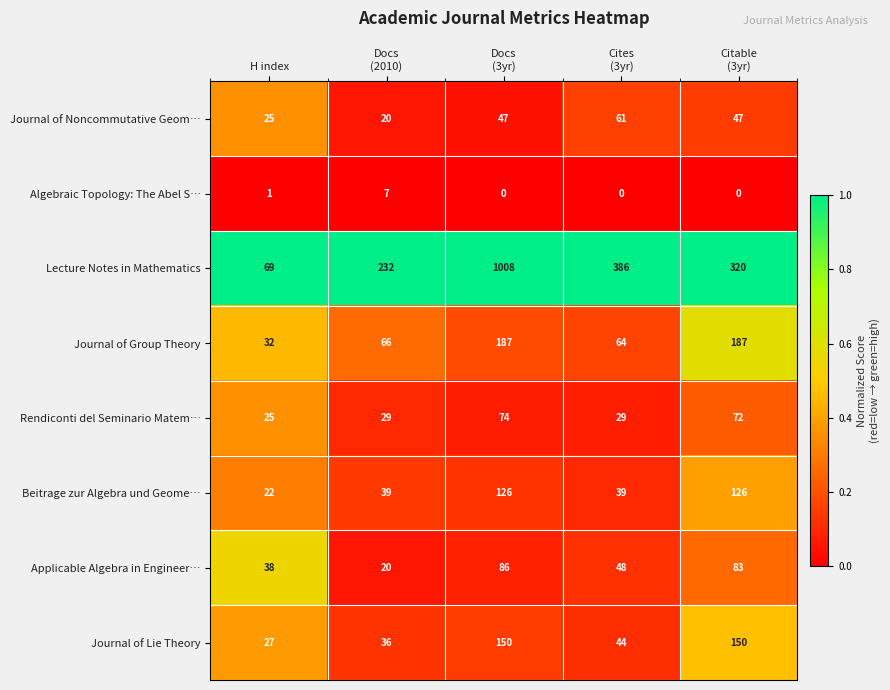

The value of Applicable Algebra in Engineer… at H index is 24. True or false?

False